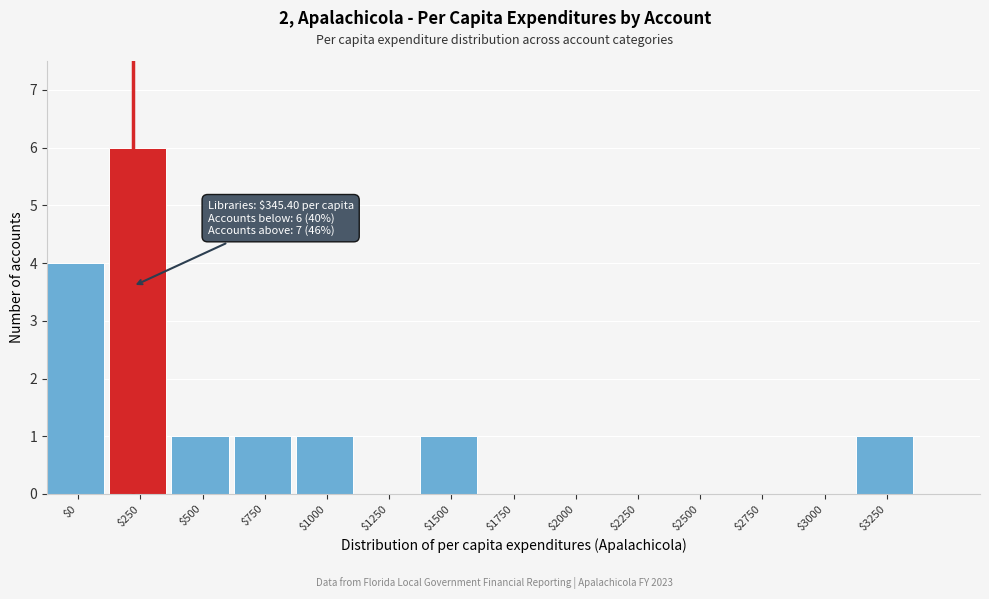

Where is the data nearest to the value 3?

$0